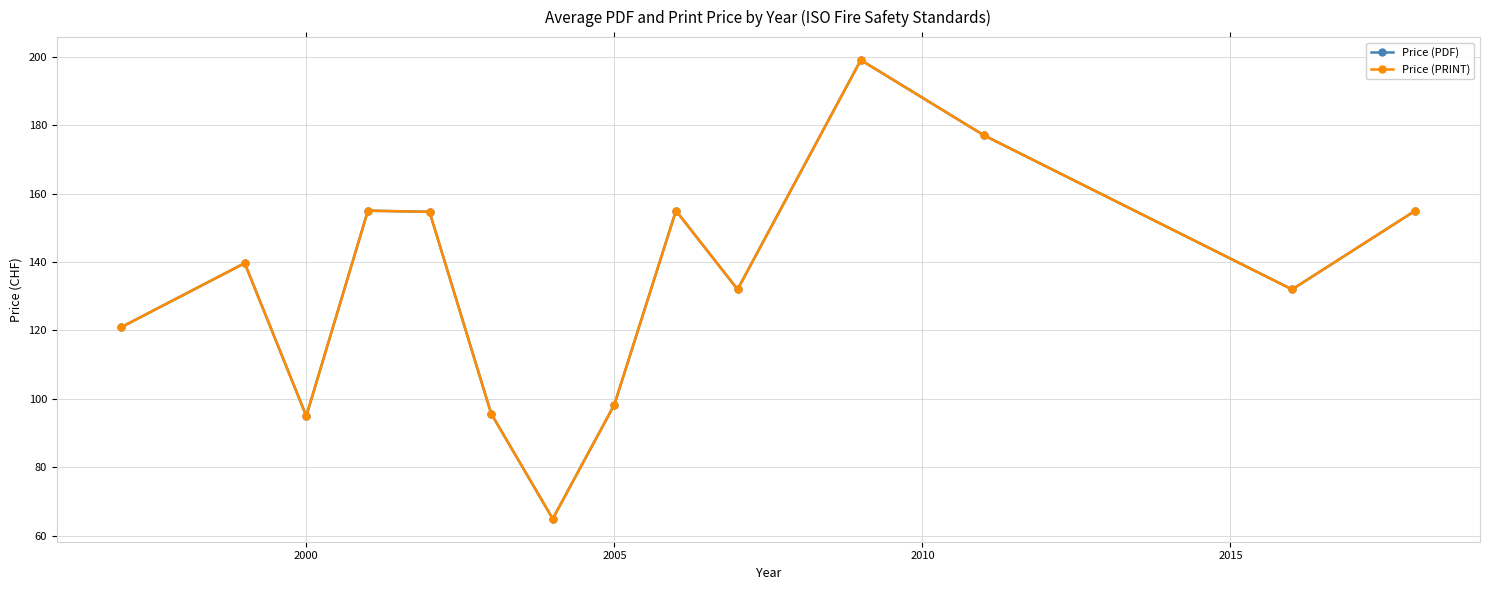

What is the value of the Price (PRINT) point at the 14th from the left?

155.0